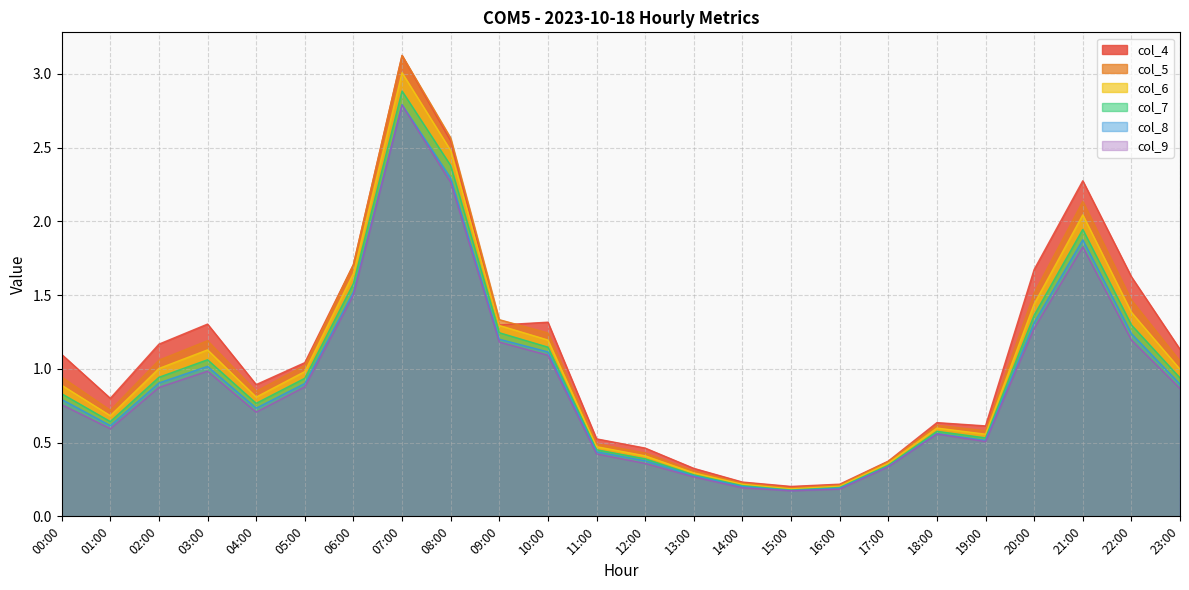

What is the sum of all col_7 values?

23.1